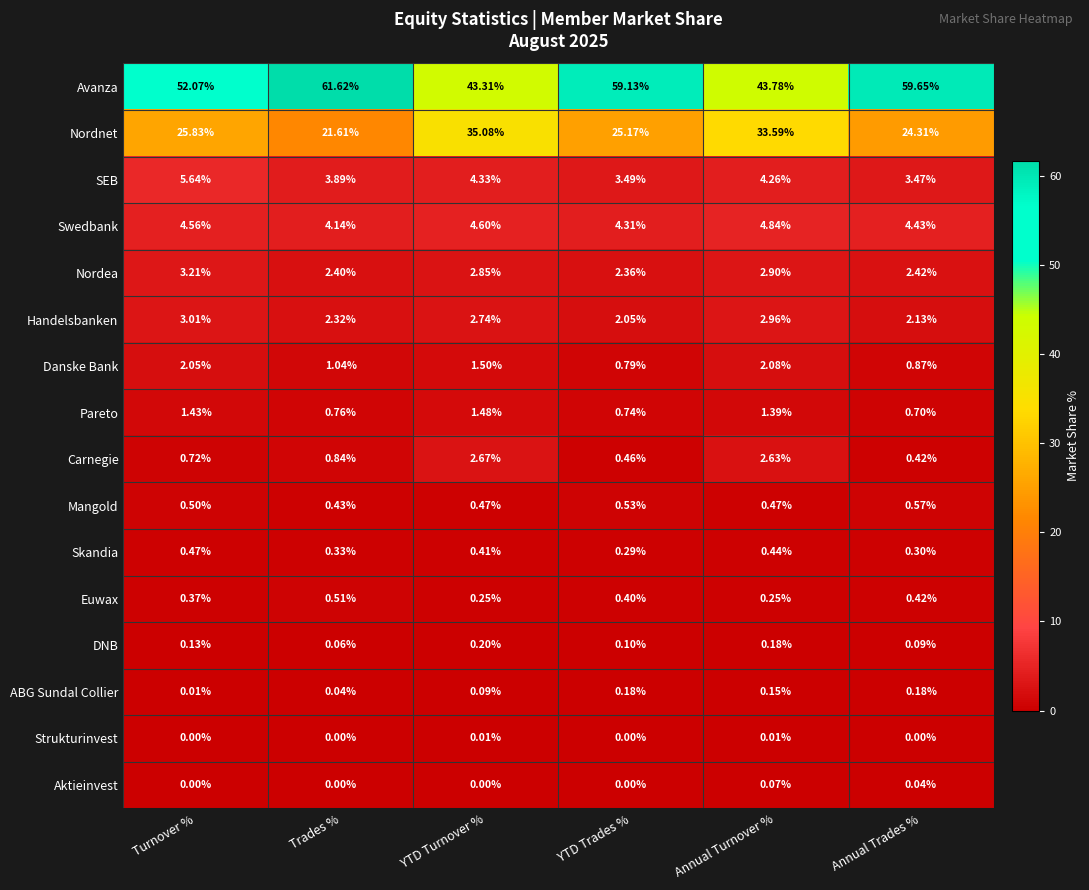

Which category has the highest value in the SEB series?

Turnover %